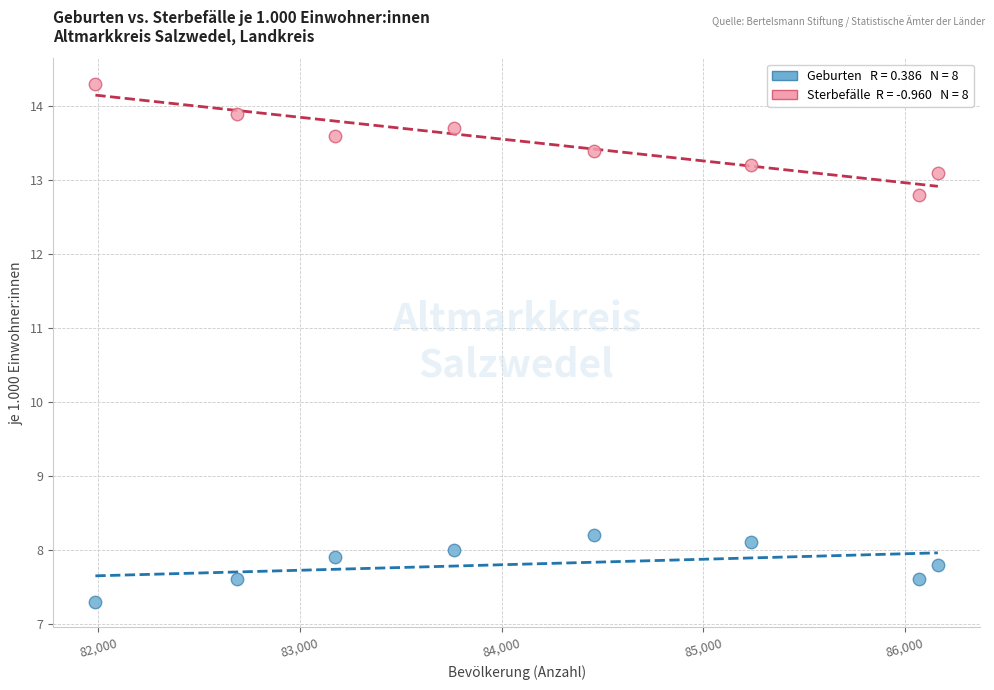

Across all series, what Y value is closest to 10?

8.2